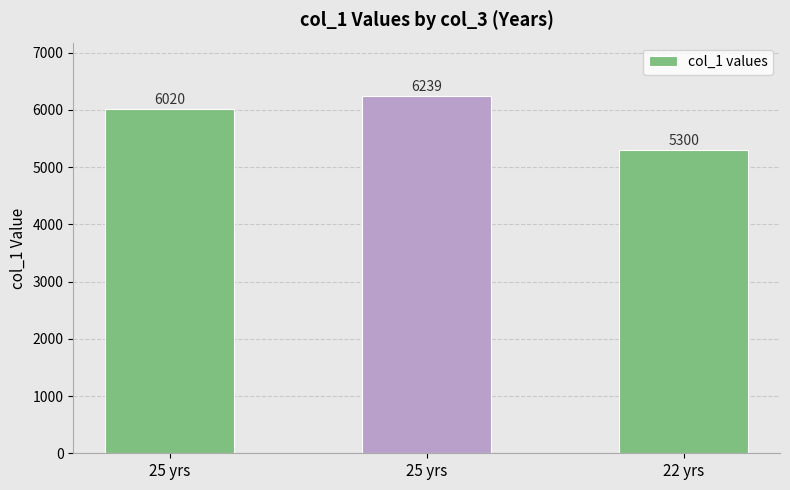

Rank the categories by value from lowest to highest.

22 yrs, 25 yrs, 25 yrs